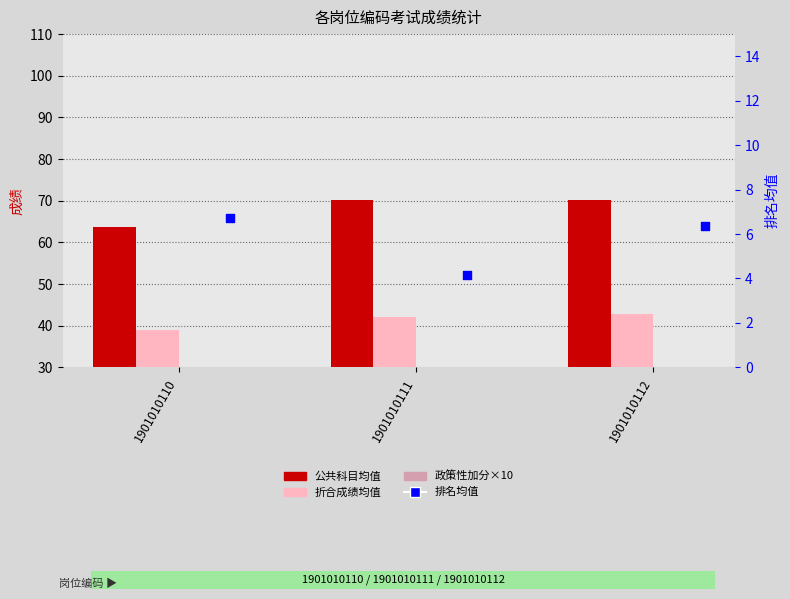

At which category is the sum across all series the highest?

1901010112